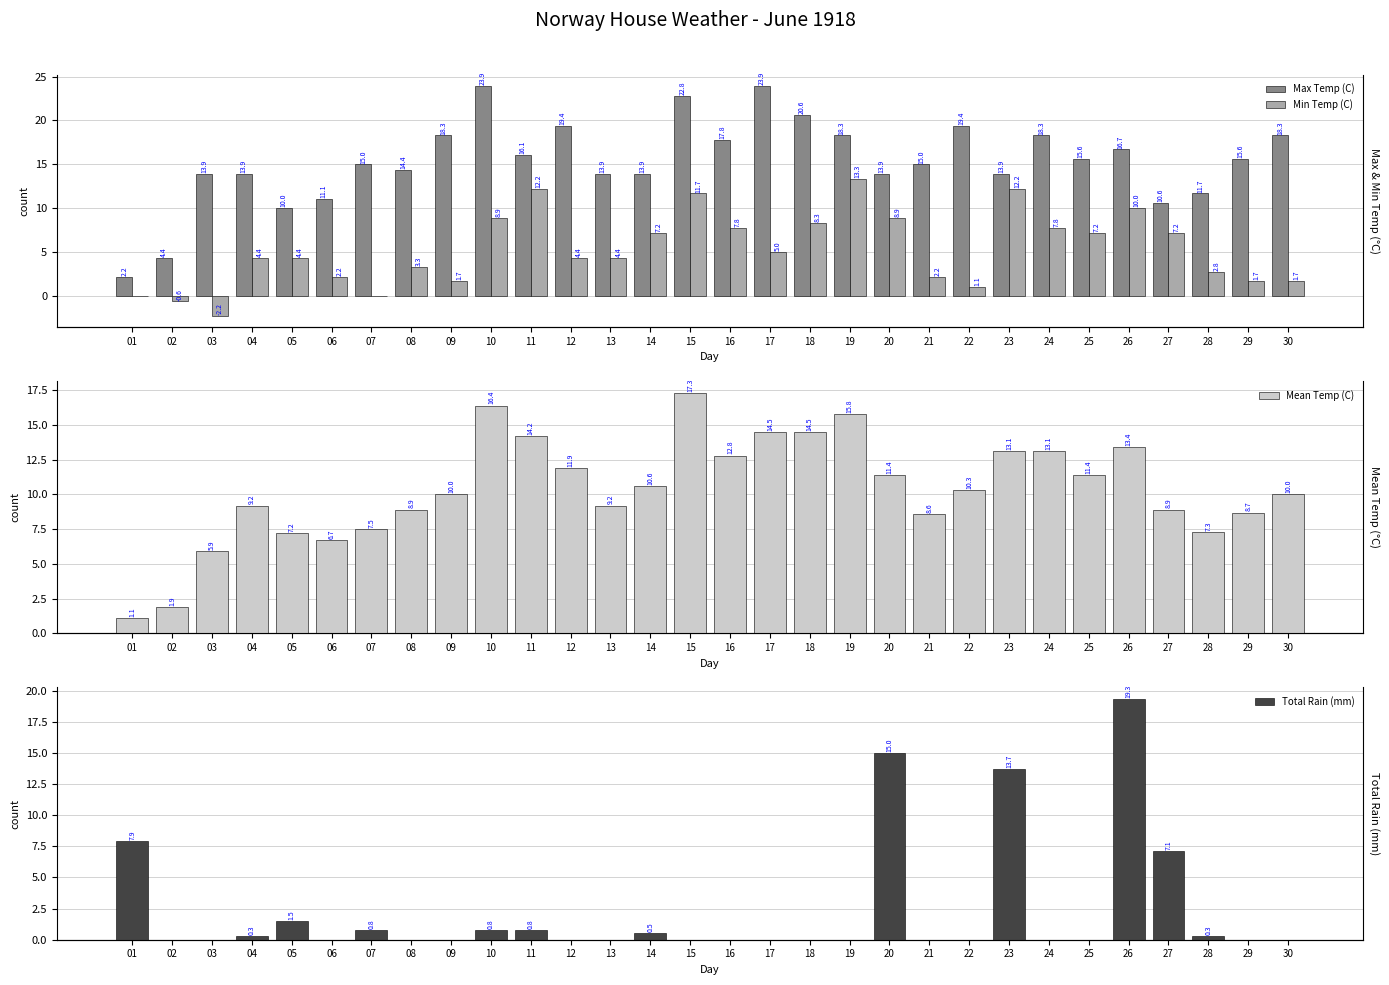

Does the chart contain stacked bars?

No